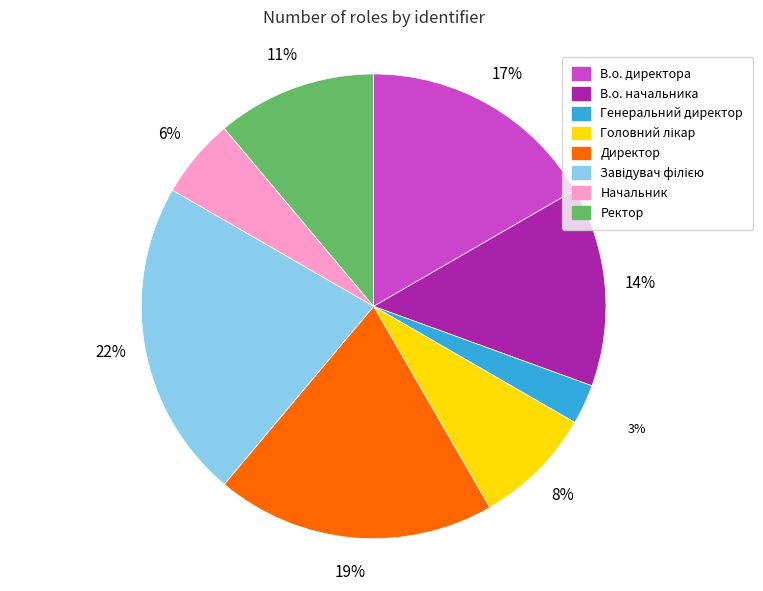

Count the number of slices in the pie.

8